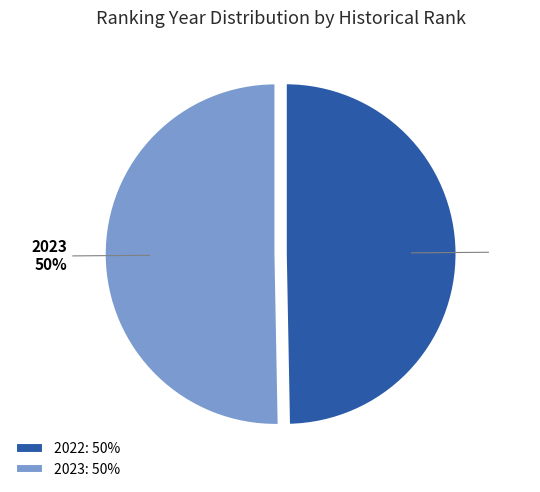

To the nearest percent, what is the combined percentage of 2022 and 2023?

100%